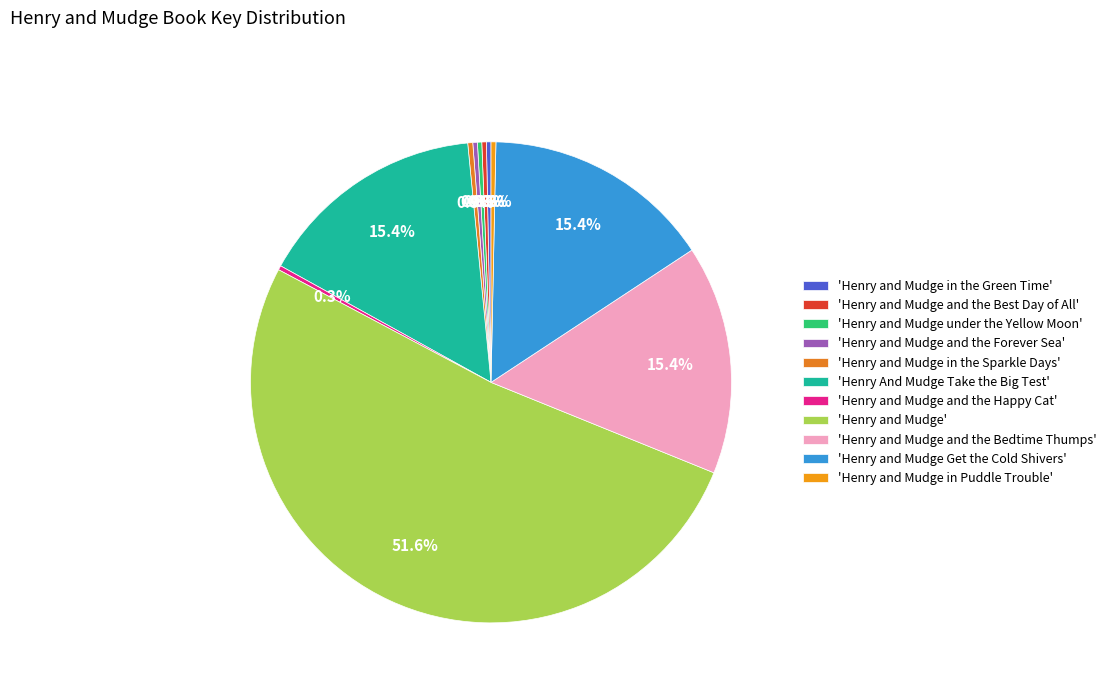

Which category has the smallest portion of the pie?

Henry and Mudge and the Happy Cat